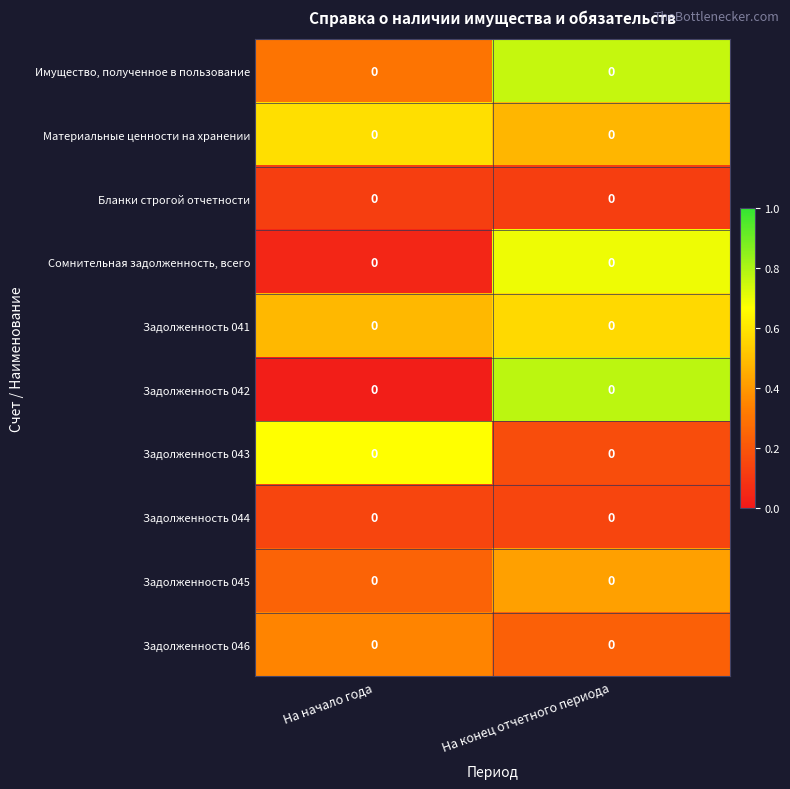

At which label does Задолженность 043 reach its minimum?

На конец отчетного периода